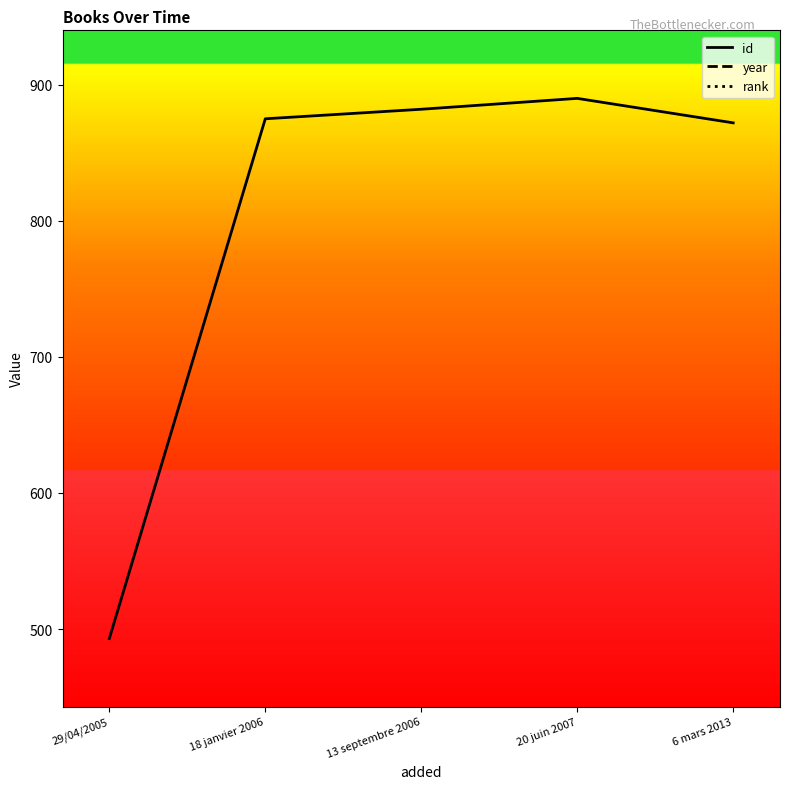

Is it true that id equals 882 at 13 septembre 2006?

True